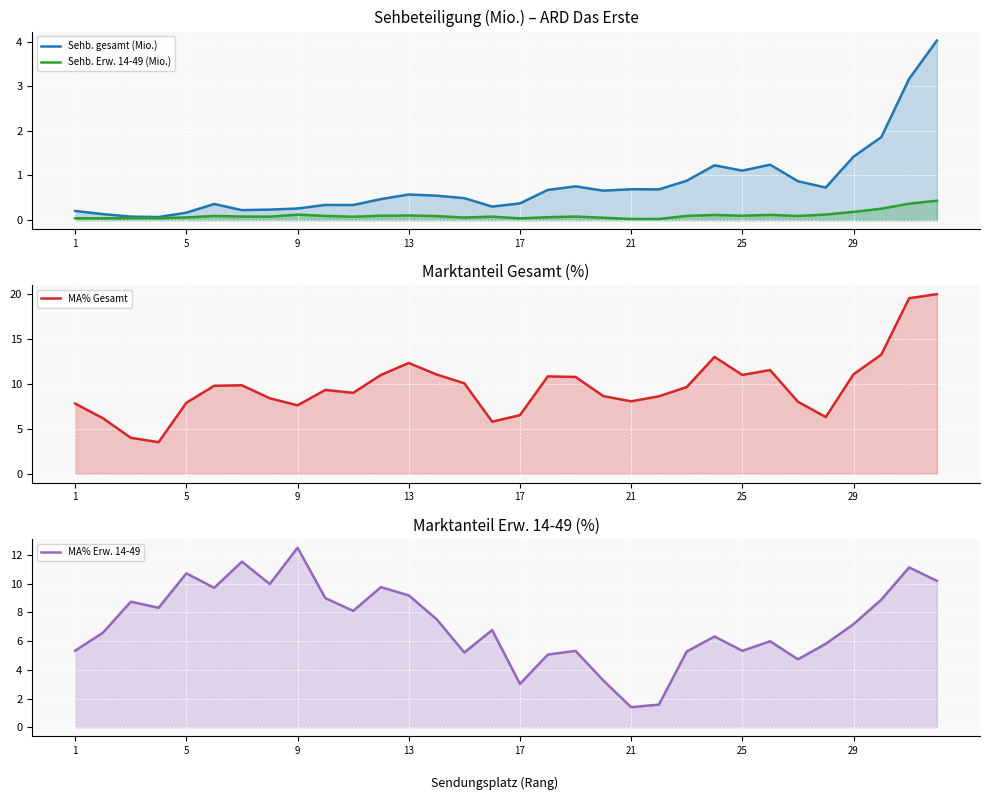

What is the difference between the maximum and minimum values in the MA% Gesamt series?

16.5